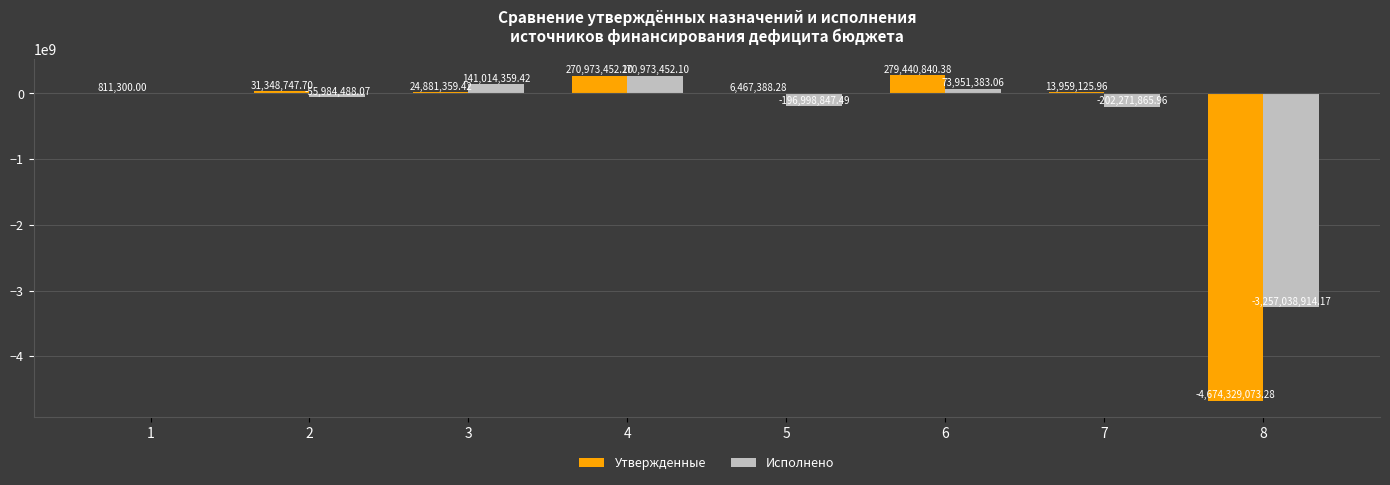

Are the bars grouped side by side (vs. stacked)?

Yes